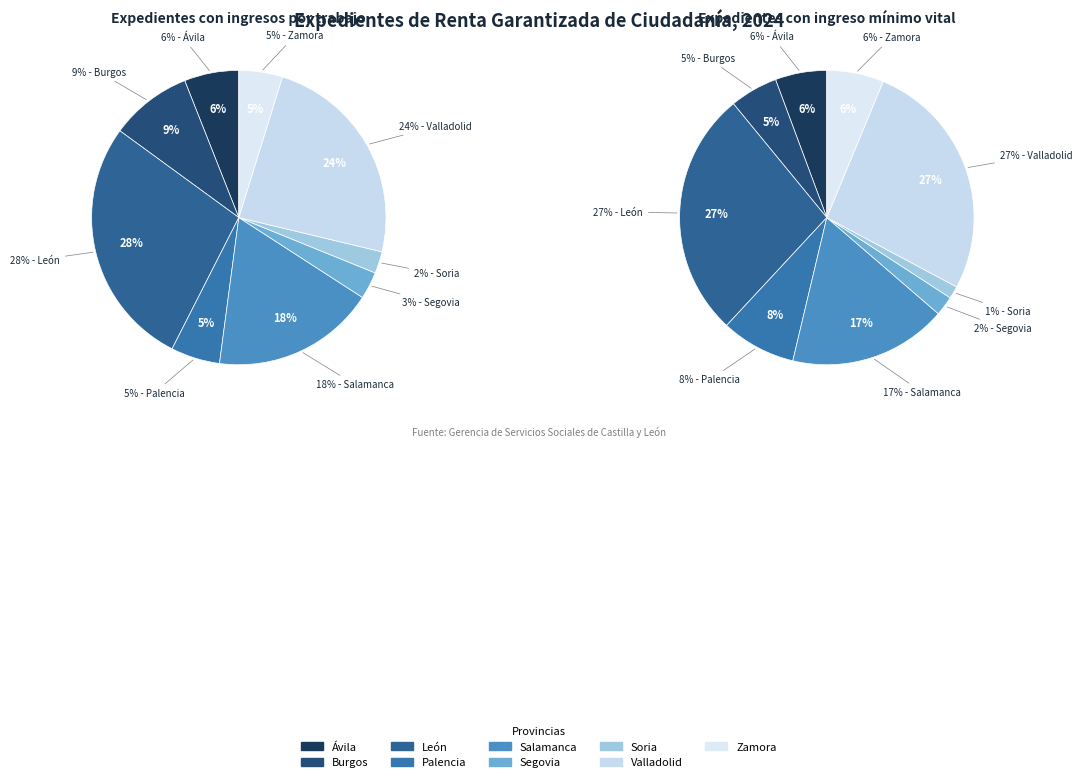

Combined, do Soria and León account for over 50%?

No